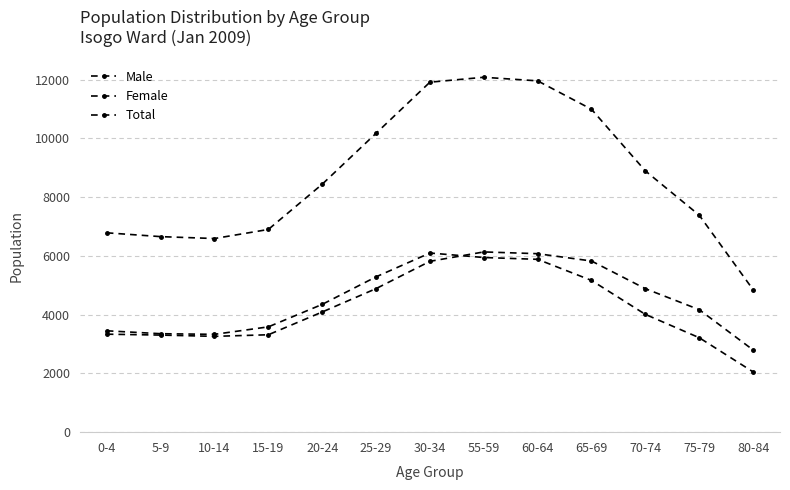

Which series has the widest spread of values?

Total